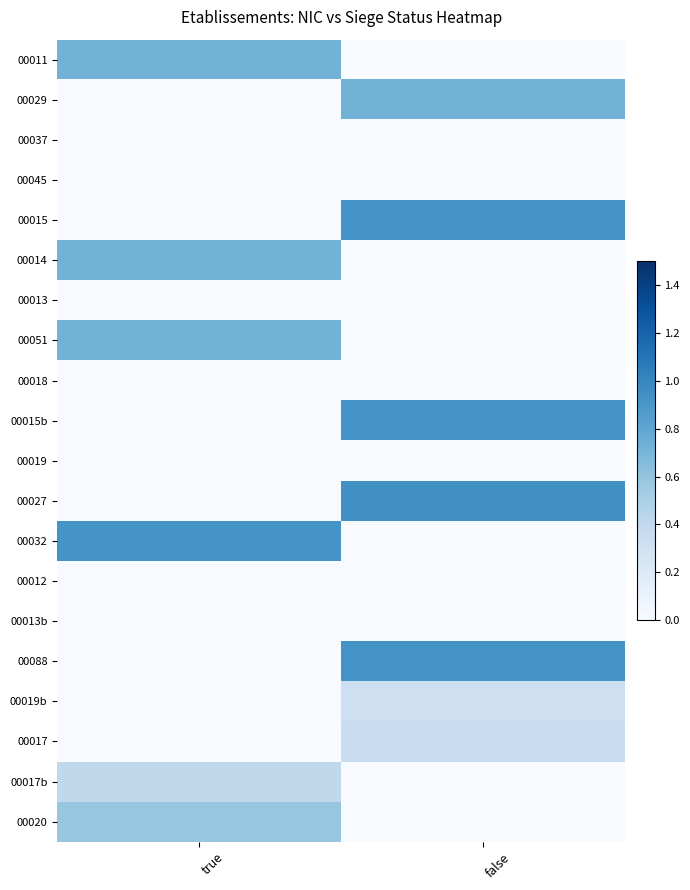

Reading left to right, list all the values displayed in this chart.

00011: true=0.7	false=0.0
00029: true=0.0	false=0.7
00037: true=0.0	false=0.0
00045: true=0.0	false=0.0
00015: true=0.0	false=0.9
00014: true=0.7	false=0.0
00013: true=0.0	false=0.0
00051: true=0.7	false=0.0
00018: true=0.0	false=0.0
00015b: true=0.0	false=0.9
00019: true=0.0	false=0.0
00027: true=0.0	false=0.9
00032: true=0.9	false=0.0
00012: true=0.0	false=0.0
00013b: true=0.0	false=0.0
00088: true=0.0	false=0.9
00019b: true=0.0	false=0.3
00017: true=0.0	false=0.3
00017b: true=0.4	false=0.0
00020: true=0.6	false=0.0